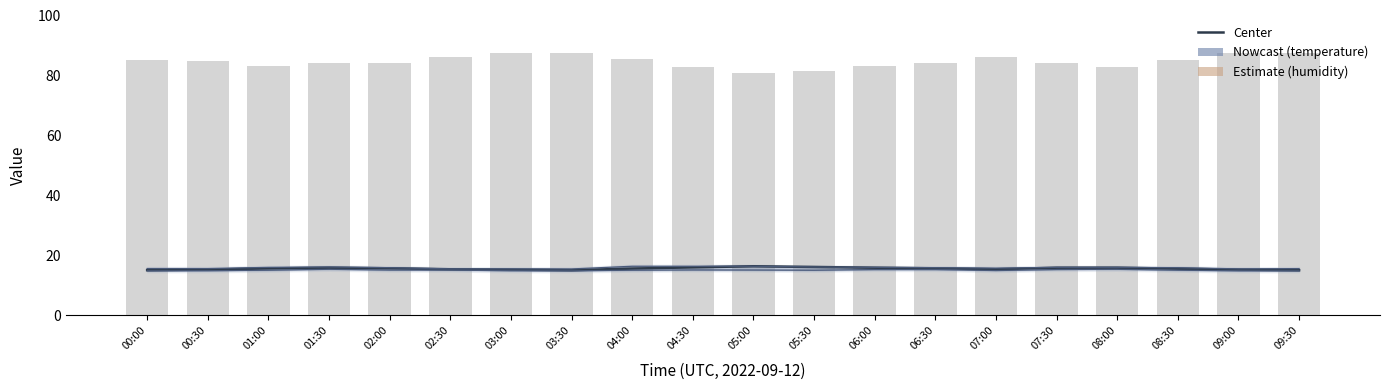

What is the value of the humidity bar at the 9th from the left?

85.5